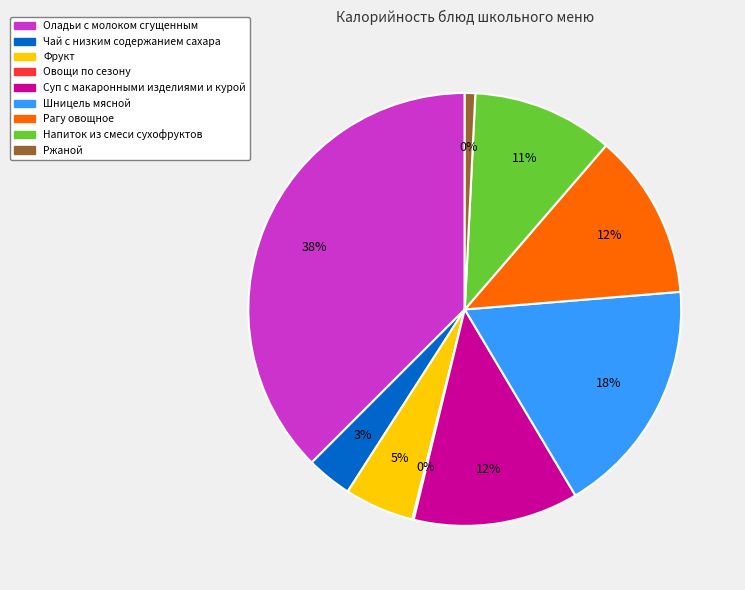

To the nearest percent, what is the average slice percentage?

11%